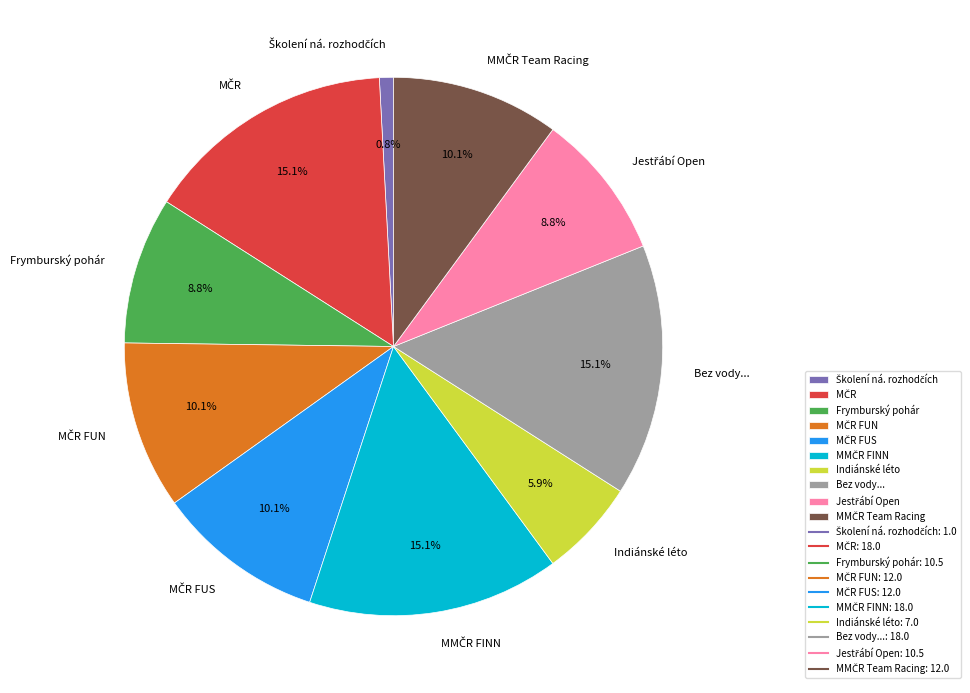

To the nearest percent, what is the difference between the largest and smallest slice percentages?

14%